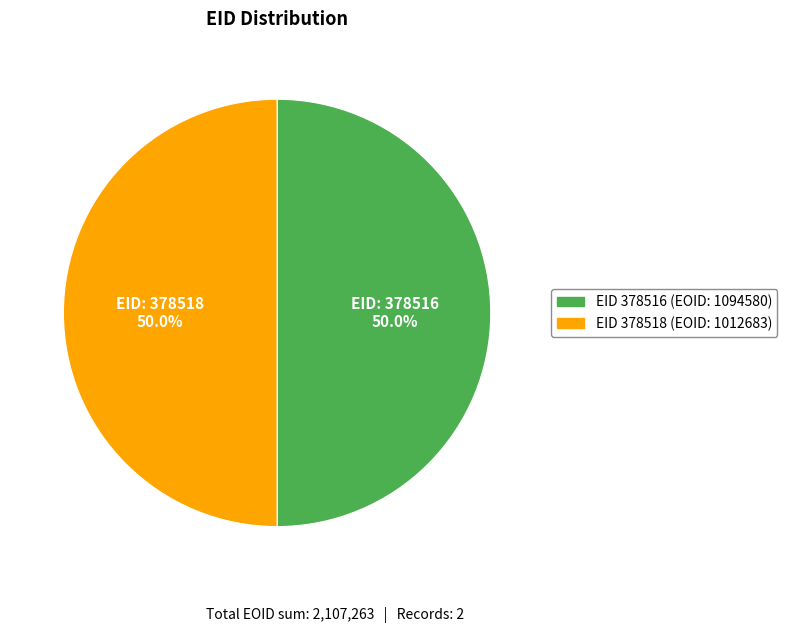

How many slices are in this pie chart?

2